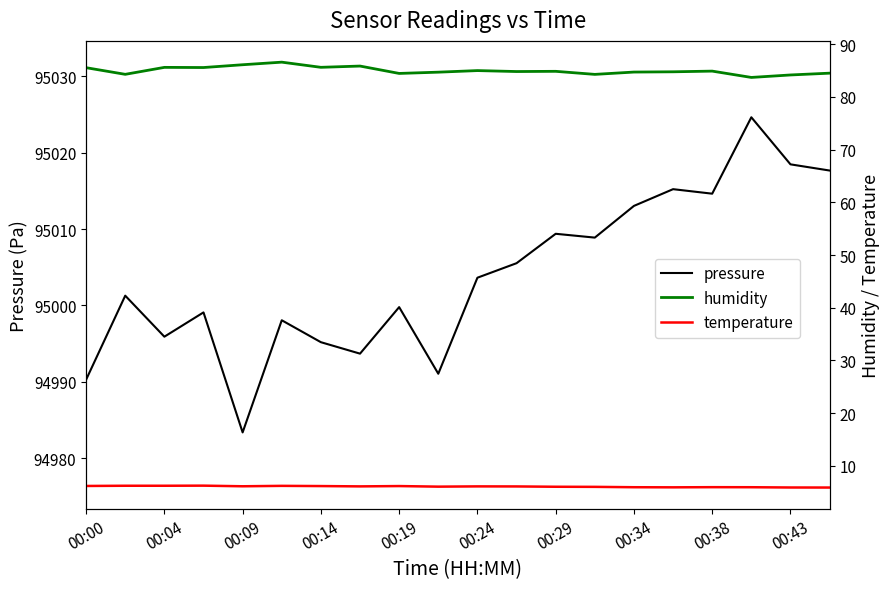

What is the greatest value displayed?

95024.6